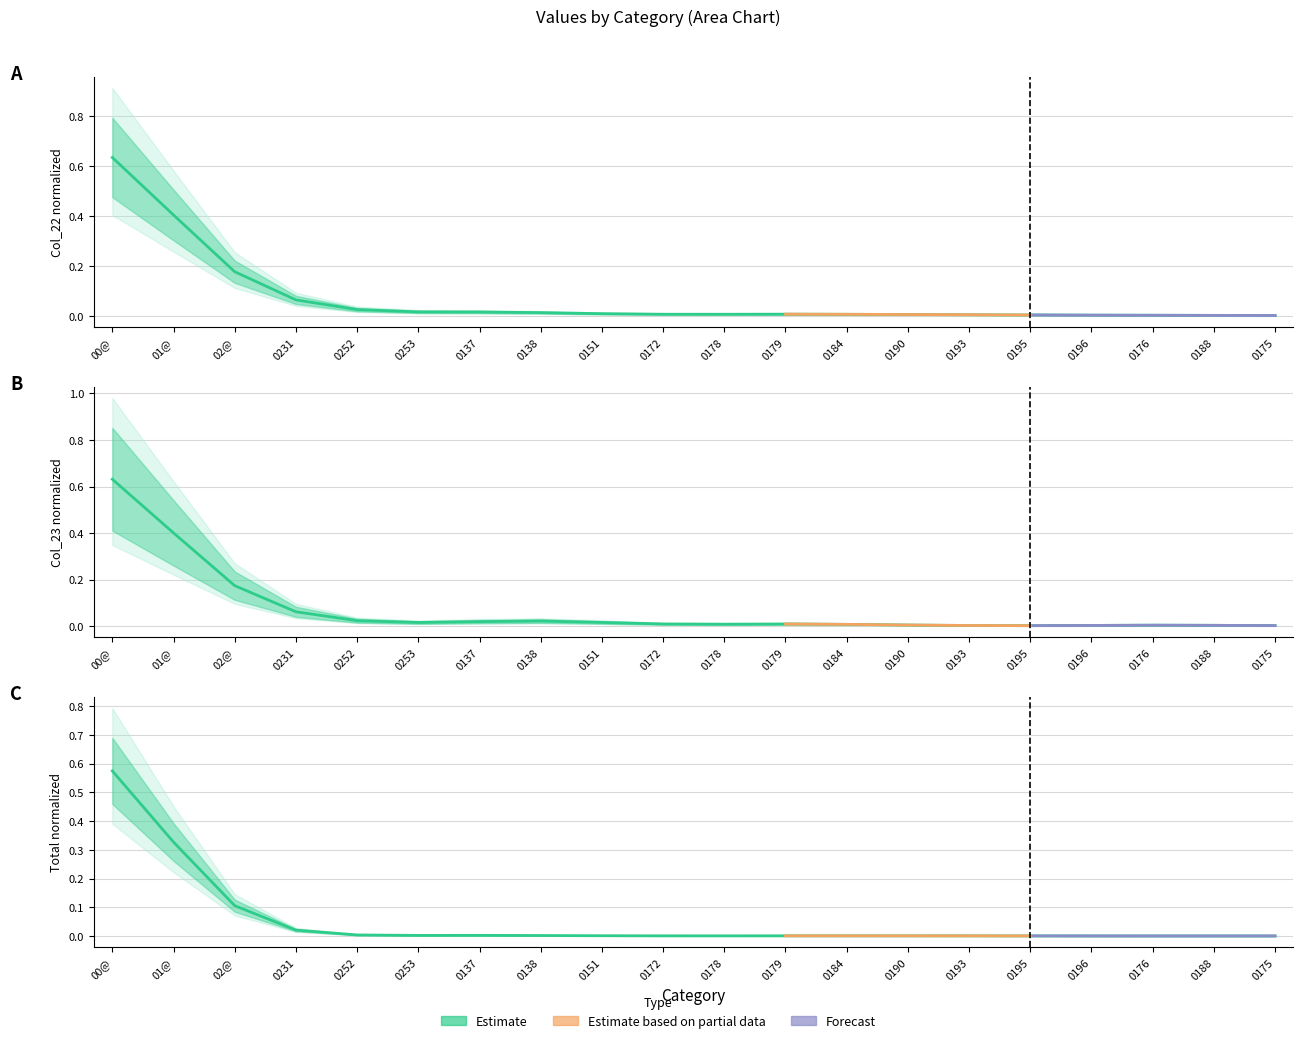

Which series has the widest spread of values?

Estimate (Col_22)